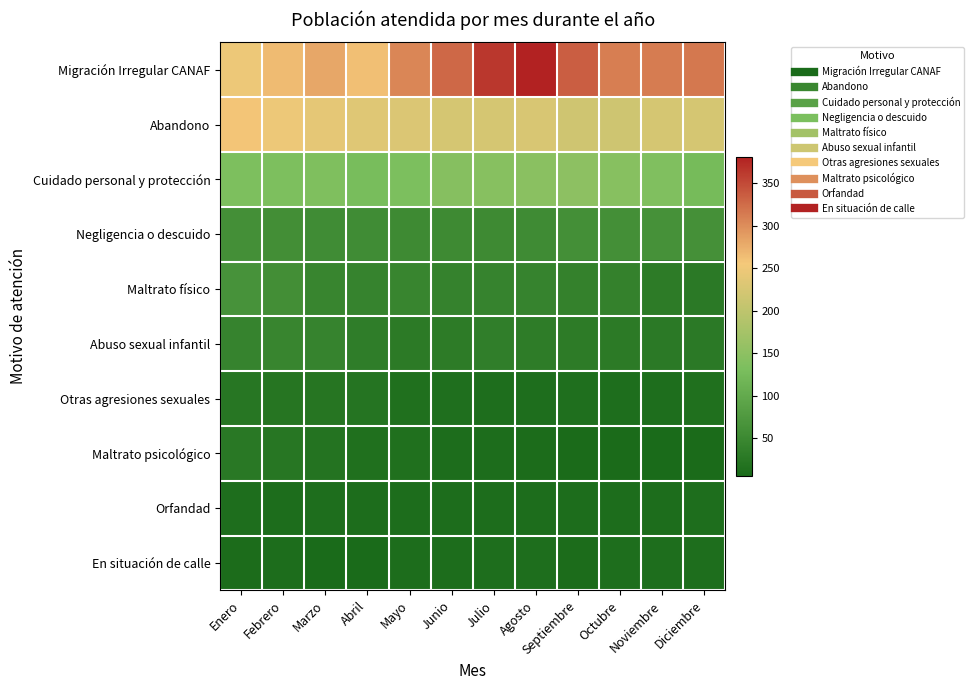

At which category is the sum across all series the highest?

Agosto